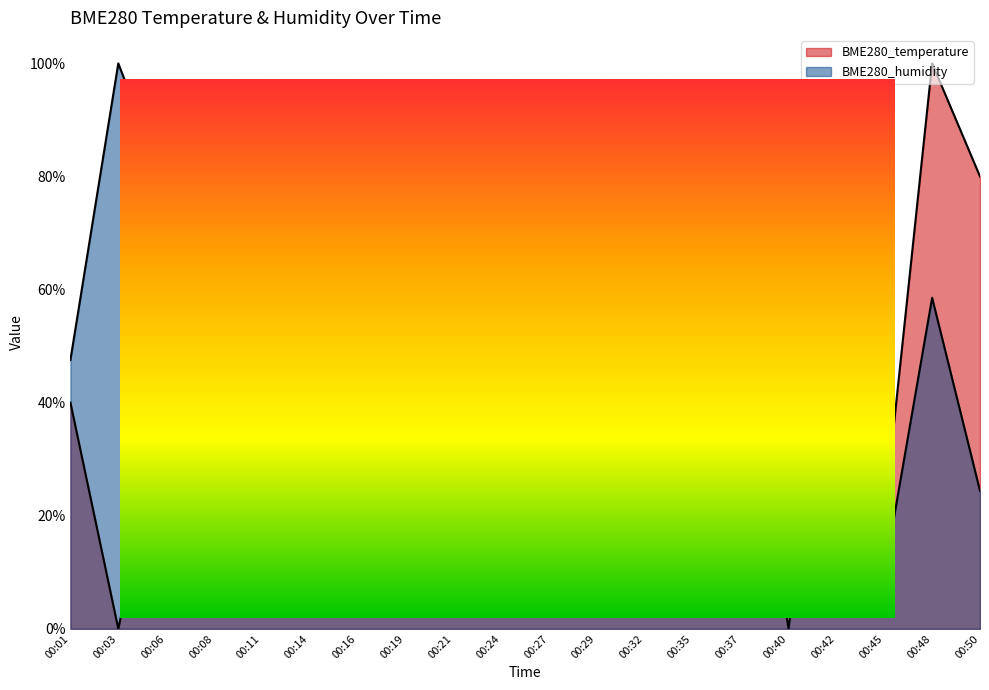

List the labels in order of BME280_humidity value, smallest first.

00:40, 00:32, 00:45, 00:16, 00:29, 00:27, 00:50, 00:14, 00:01, 00:37, 00:11, 00:48, 00:08, 00:24, 00:42, 00:21, 00:06, 00:19, 00:35, 00:03